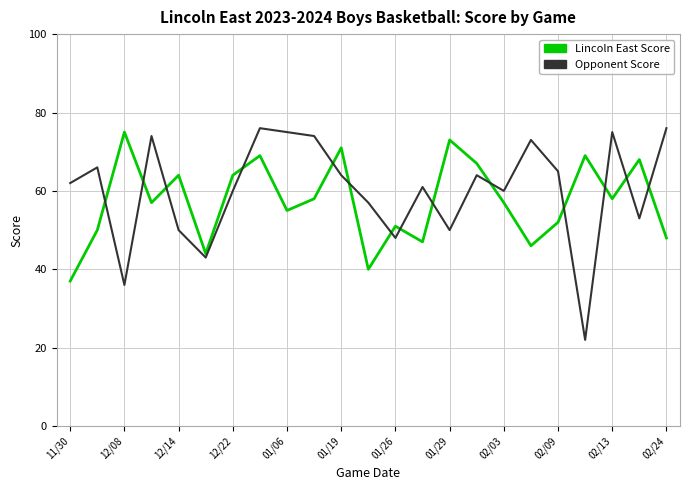

What is the smallest value displayed?

22